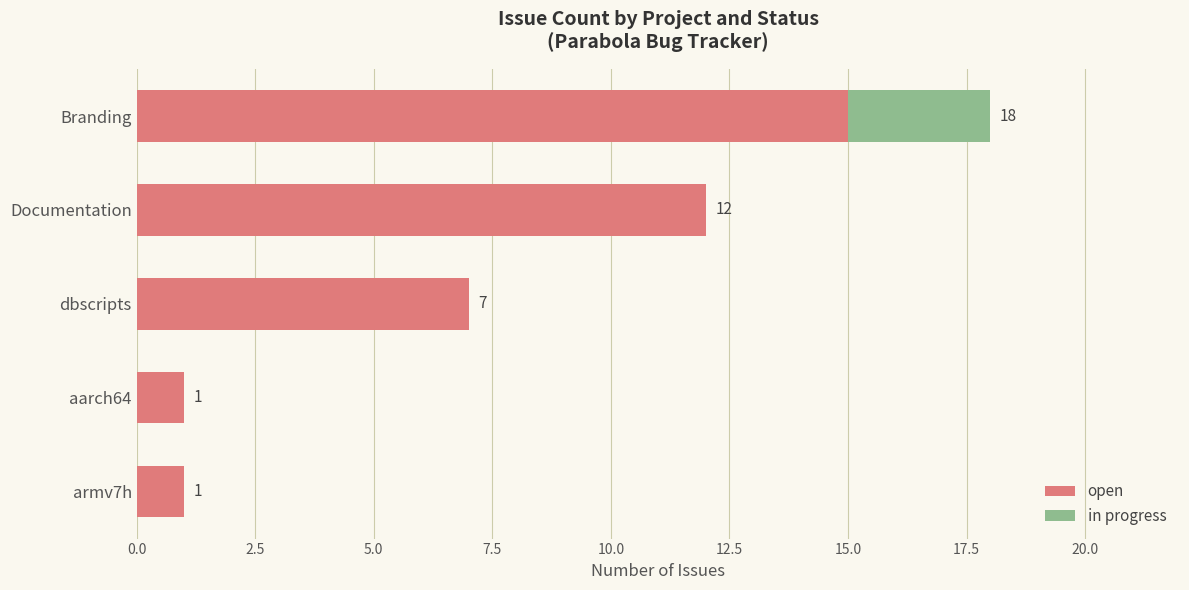

Is it true that open equals 2 at aarch64?

False